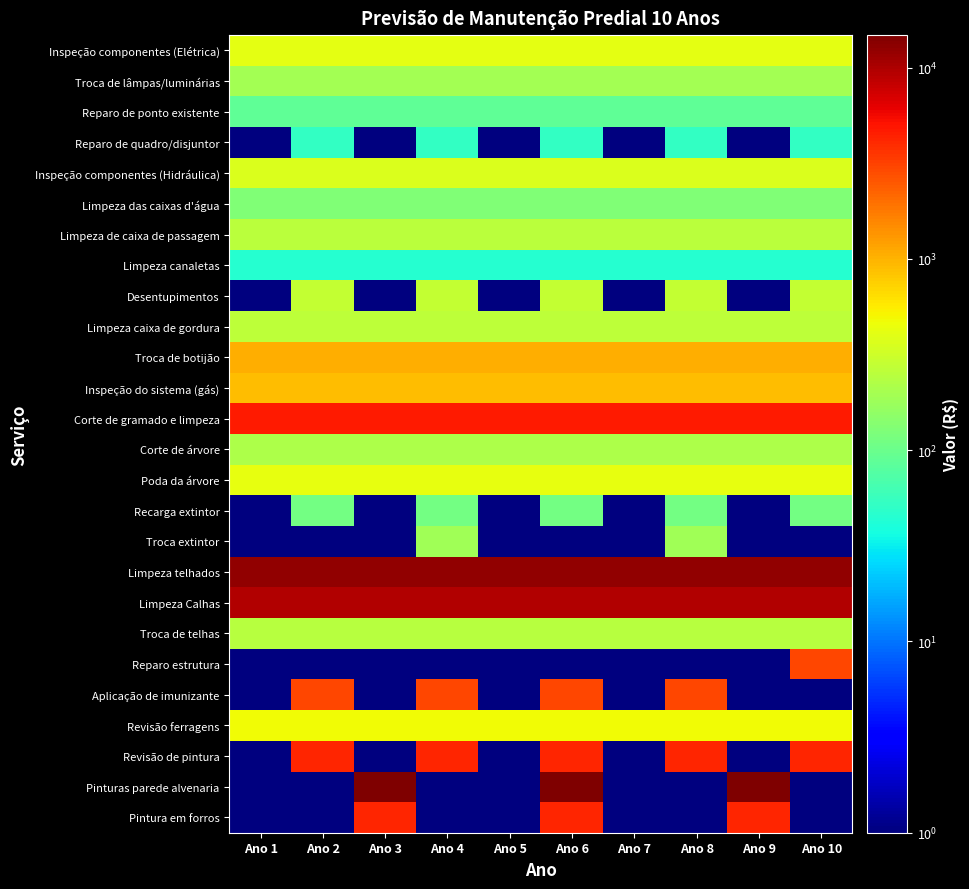

List the series in order of their peak value, highest first.

Pinturas parede alvenaria, Limpeza telhados, Limpeza Calhas, Corte de gramado e limpeza, Pintura em forros, Revisão de pintura, Aplicação de imunizante, Reparo estrutura, Troca de botijão, Inspeção do sistema (gás), Revisão ferragens, Poda da árvore, Inspeção componentes (Elétrica), Inspeção componentes (Hidráulica), Desentupimentos, Limpeza caixa de gordura, Limpeza de caixa de passagem, Troca de telhas, Corte de árvore, Troca de lâmpas/luminárias, Troca extintor, Limpeza das caixas d'água, Recarga extintor, Reparo de ponto existente, Reparo de quadro/disjuntor, Limpeza canaletas